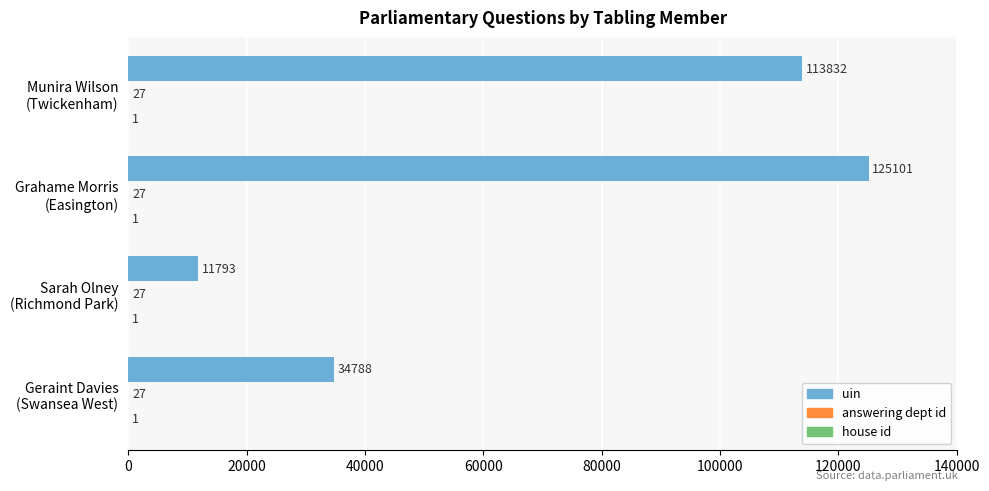

What is the sum of all uin values?

285514